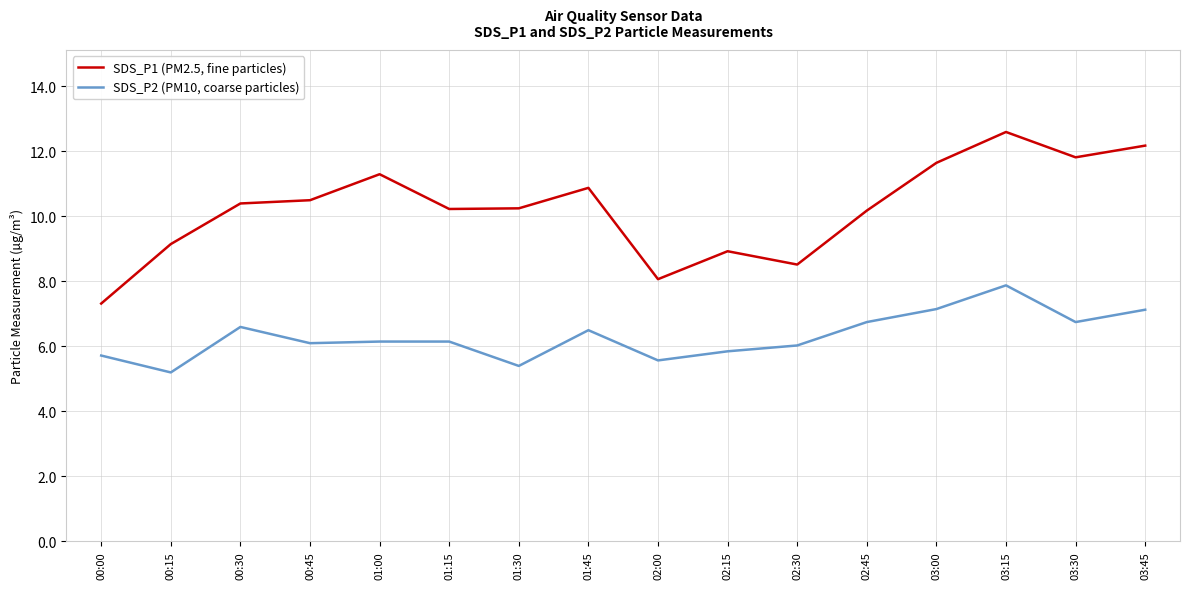

What position from the left is 01:45?

8